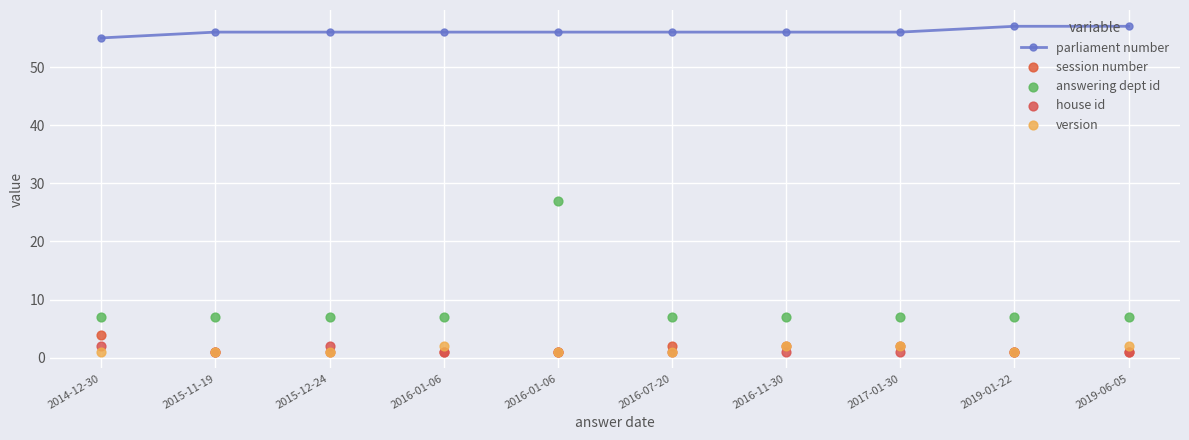

Which series has the largest Y range (max minus min)?

answering dept id